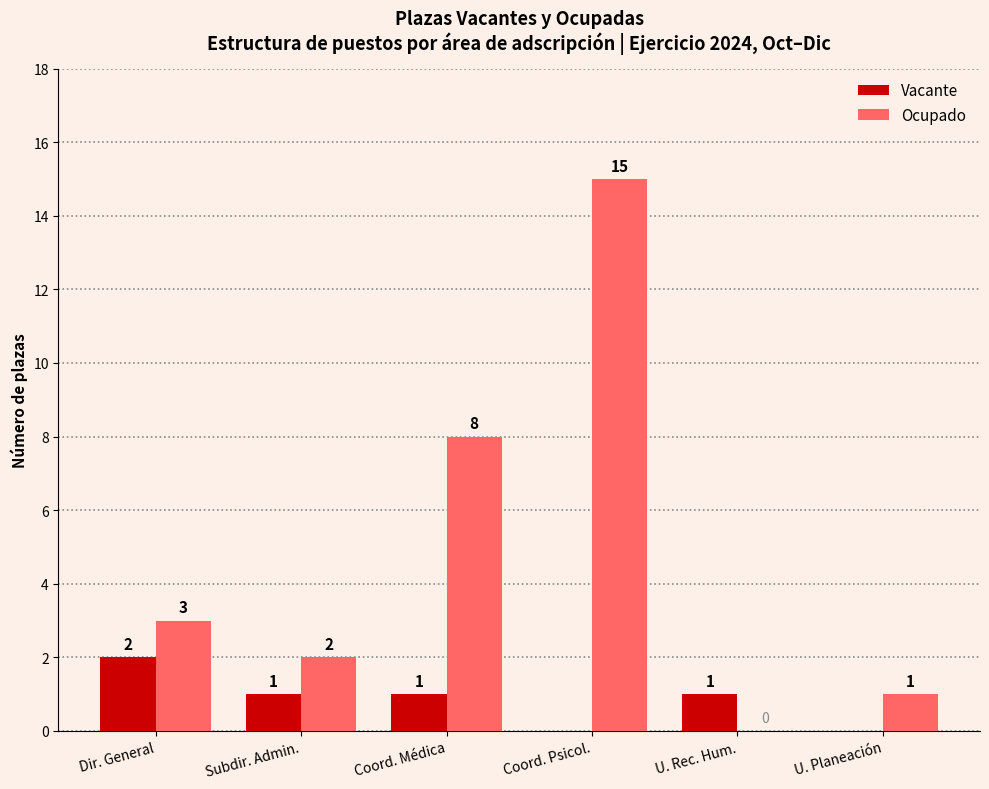

Reading left to right, list all the values displayed in this chart.

Vacante: 2	1	1	0	1	0
Ocupado: 3	2	8	15	0	1